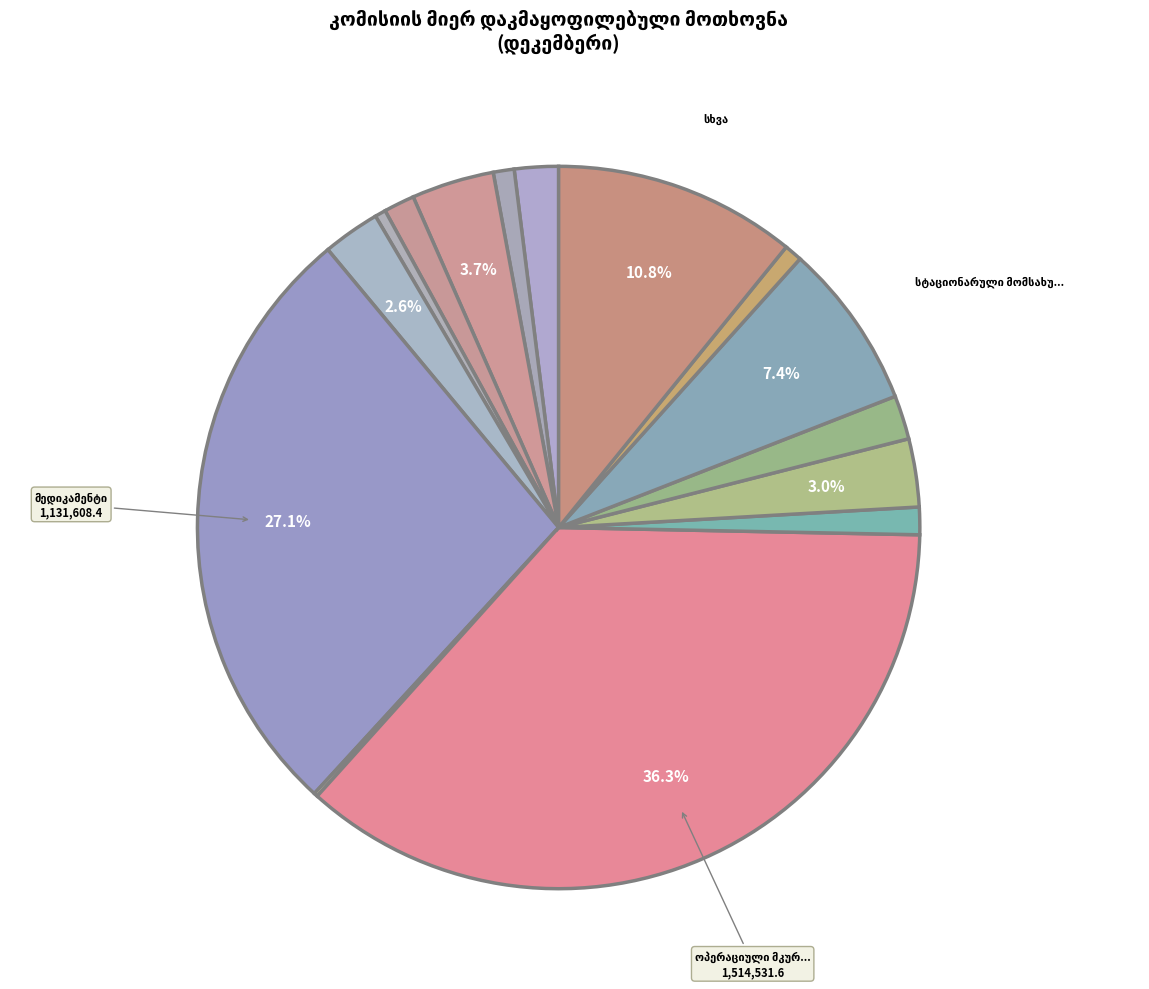

Does ქიმიოთერაპია account for over 50% of the chart?

No